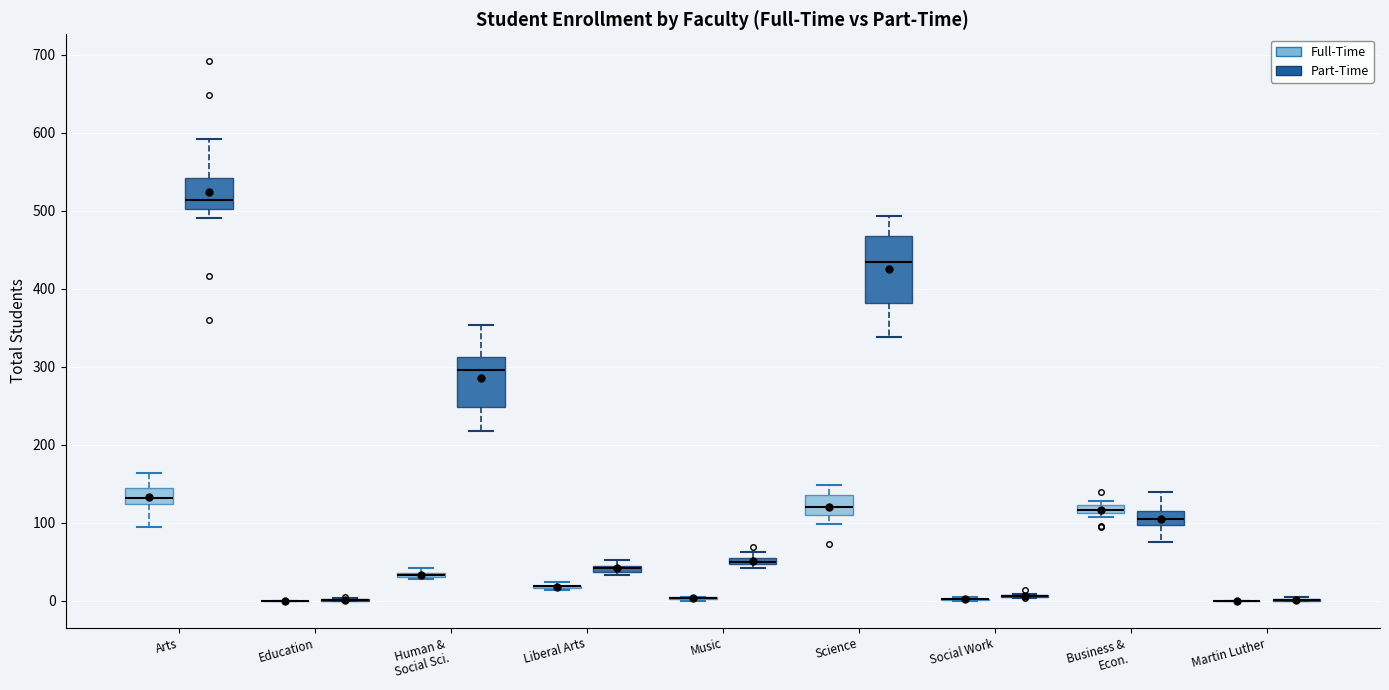

Which box is the tallest, from its lower edge to its upper edge?

Science (Part-Time)